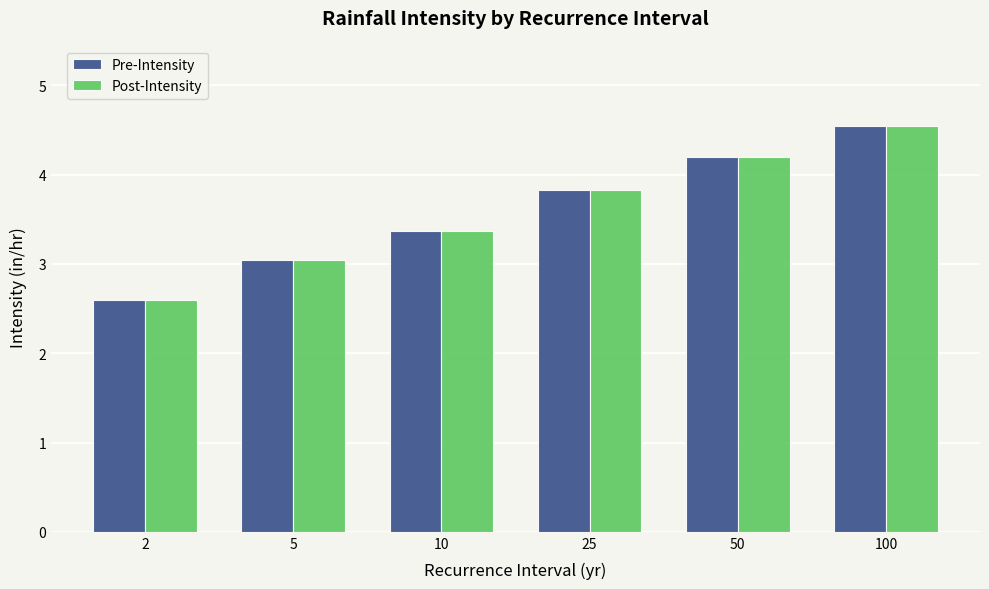

Is it true that Post-Intensity equals 2.1 at 100?

False